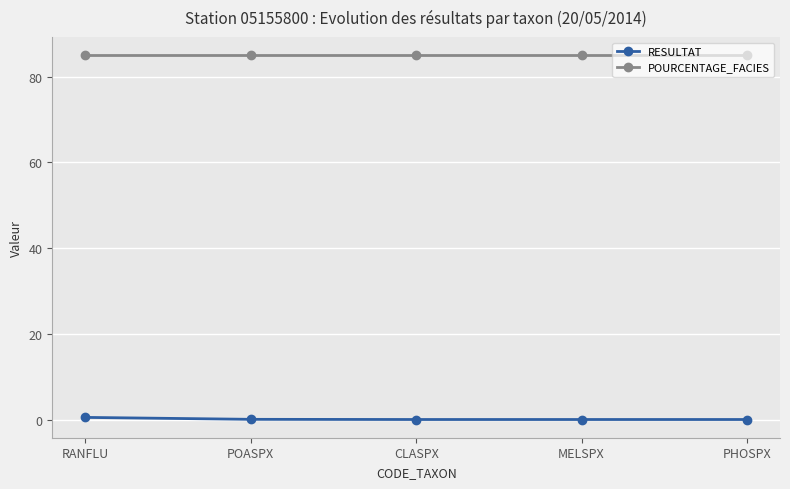

Rank the series at PHOSPX from highest to lowest value.

POURCENTAGE_FACIES, RESULTAT